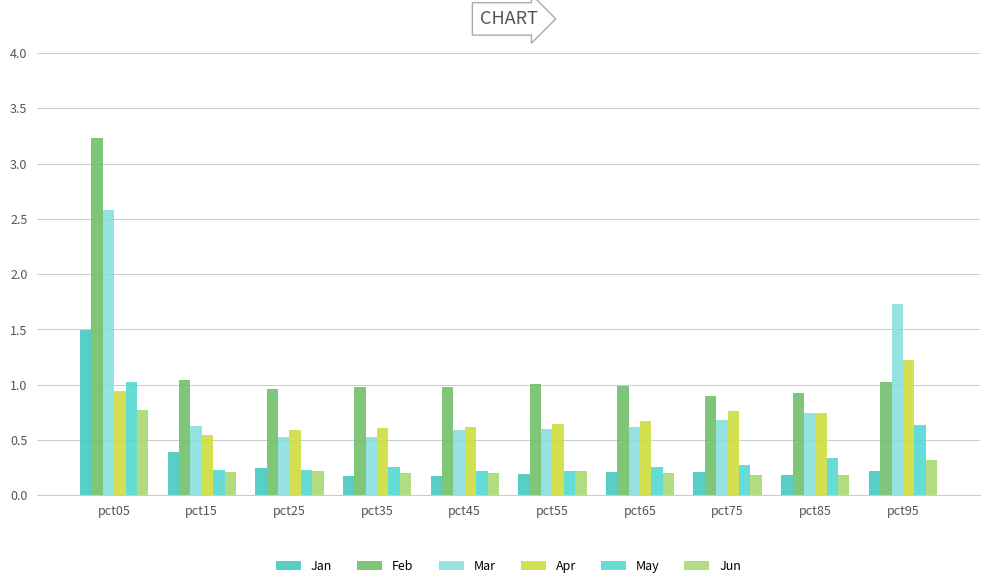

Is the value of May at pct15 greater than the value of Jan at pct35?

Yes